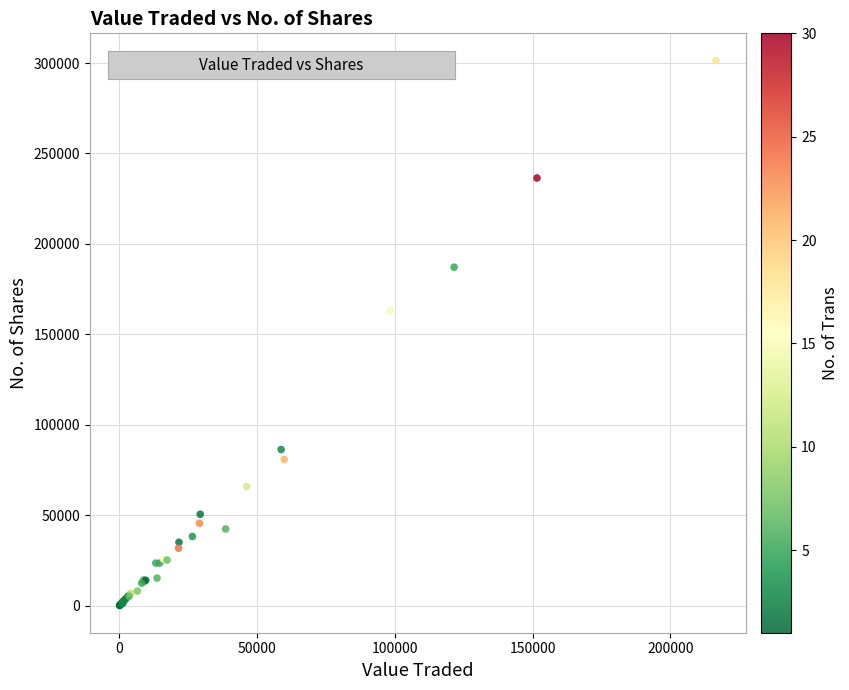

What Y value in the scatter plot is closest to 150695?

163025